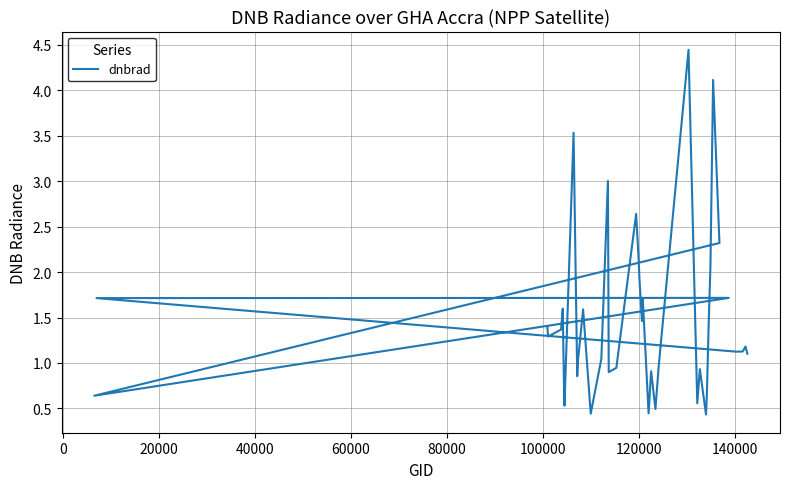

What is the difference between the maximum and minimum values?

4.0